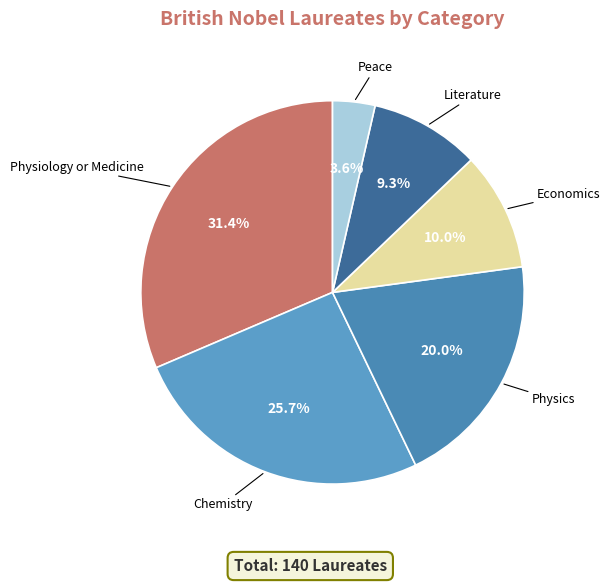

Between Physics and Literature, which is larger?

Physics